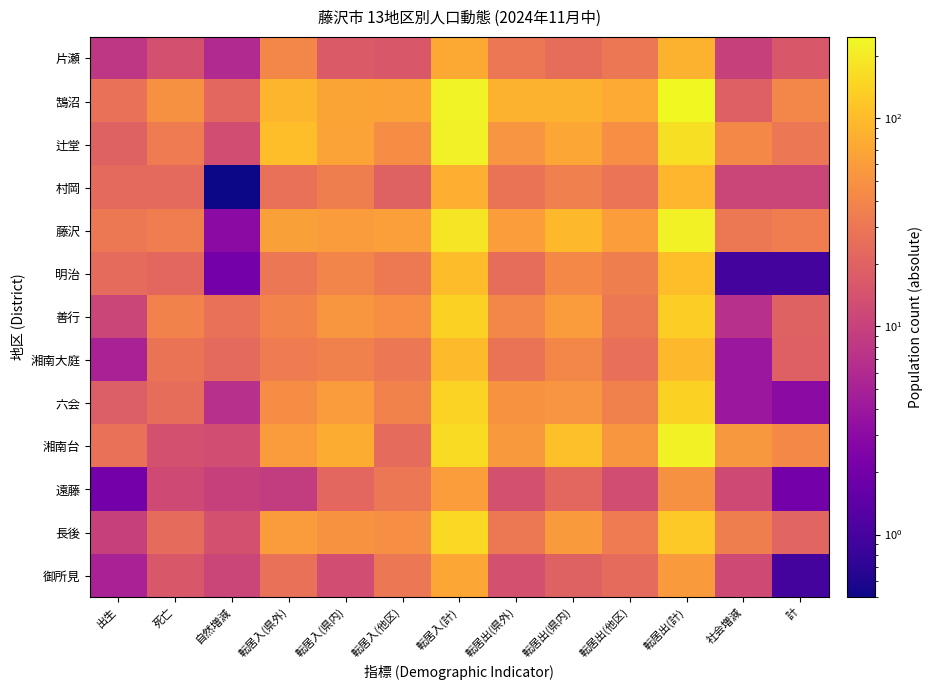

Which series has the largest total across all categories?

鵠沼